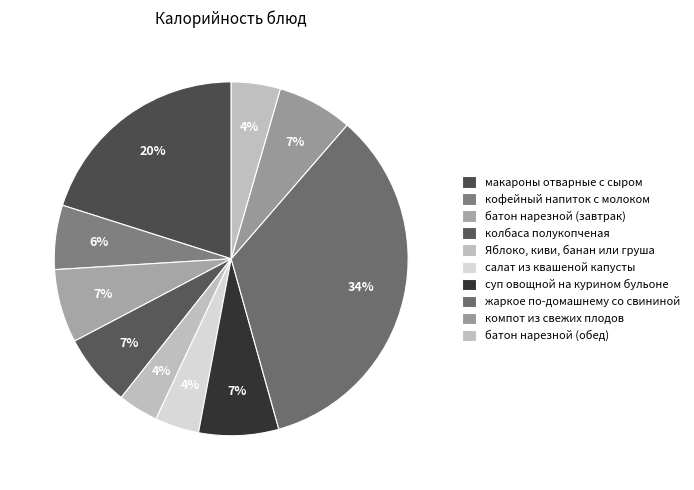

Rank the categories by value from highest to lowest.

жаркое по-домашнему со свининой, макароны отварные с сыром, суп овощной на курином бульоне, компот из свежих плодов, батон нарезной (завтрак), колбаса полукопченая, кофейный напиток с молоком, батон нарезной (обед), салат из квашеной капусты, Яблоко, киви, банан или груша